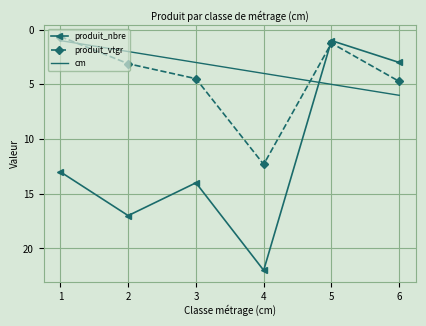

At 2, list the series in order from smallest to largest.

cm, produit_vtgr, produit_nbre